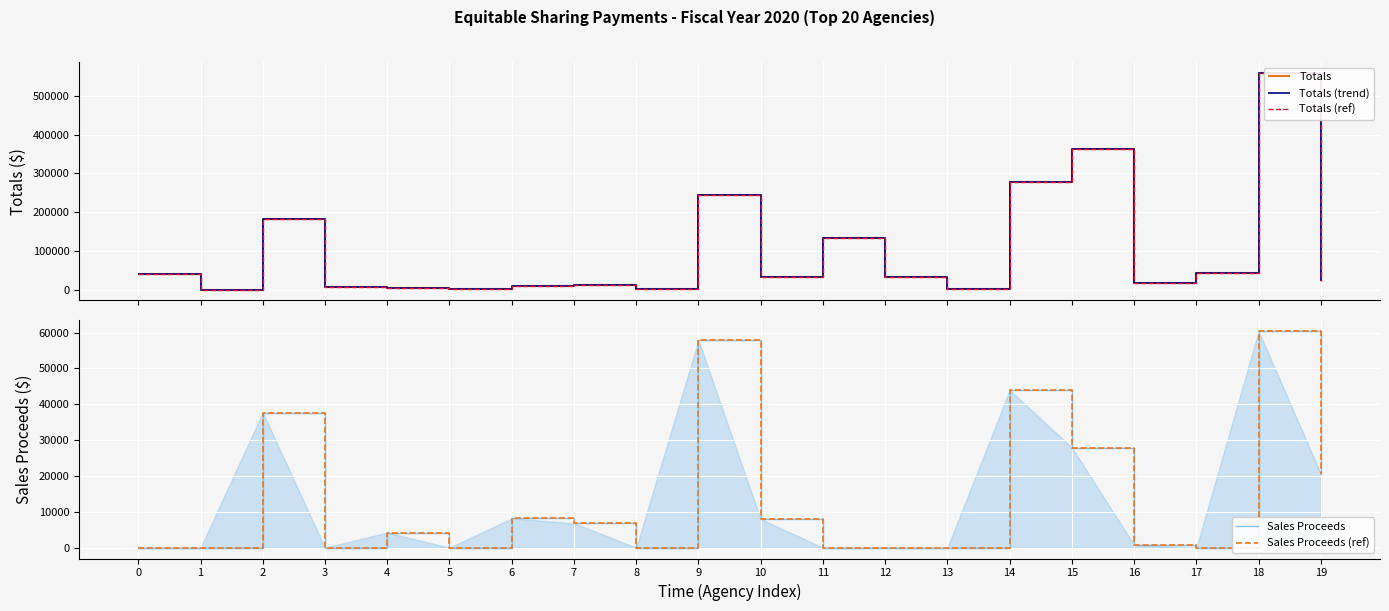

How many categories are shown in the chart?

20